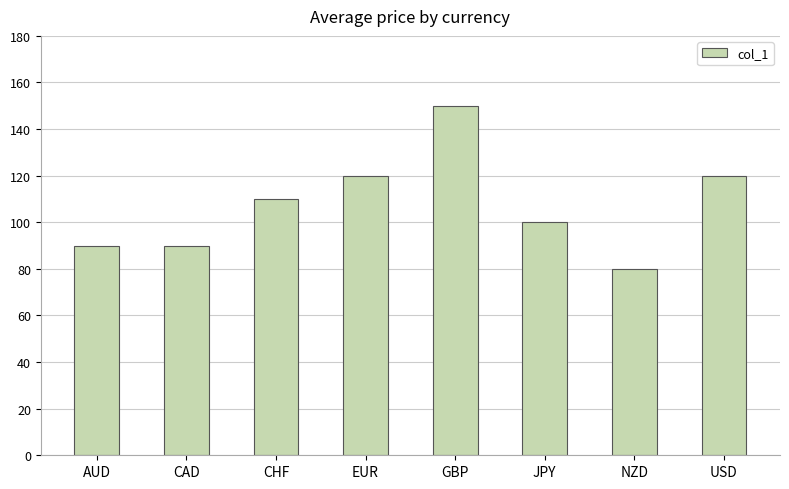

Is it true that the value at CHF is 110?

True